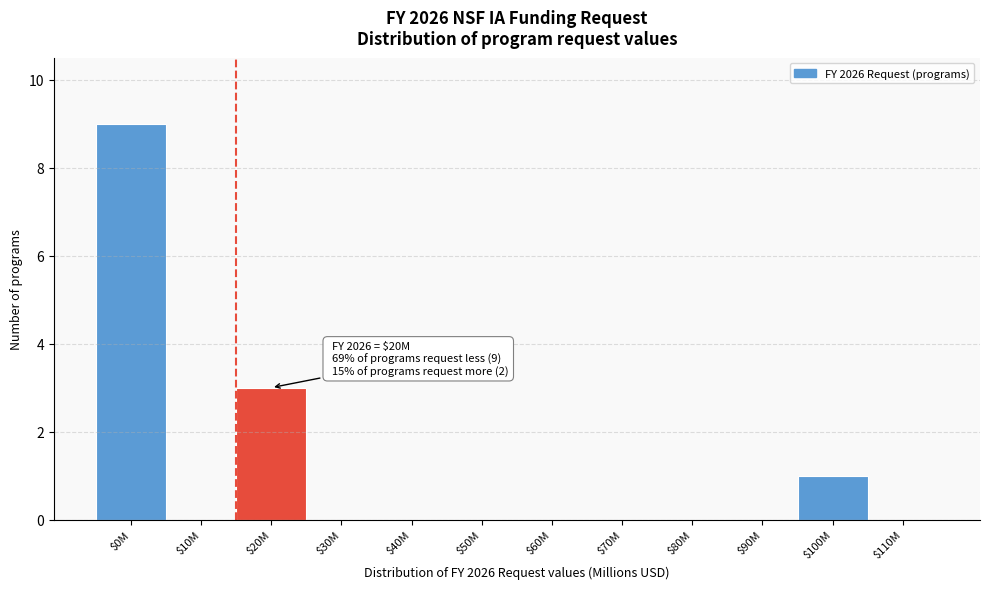

Which category has the highest value across all series?

$0M